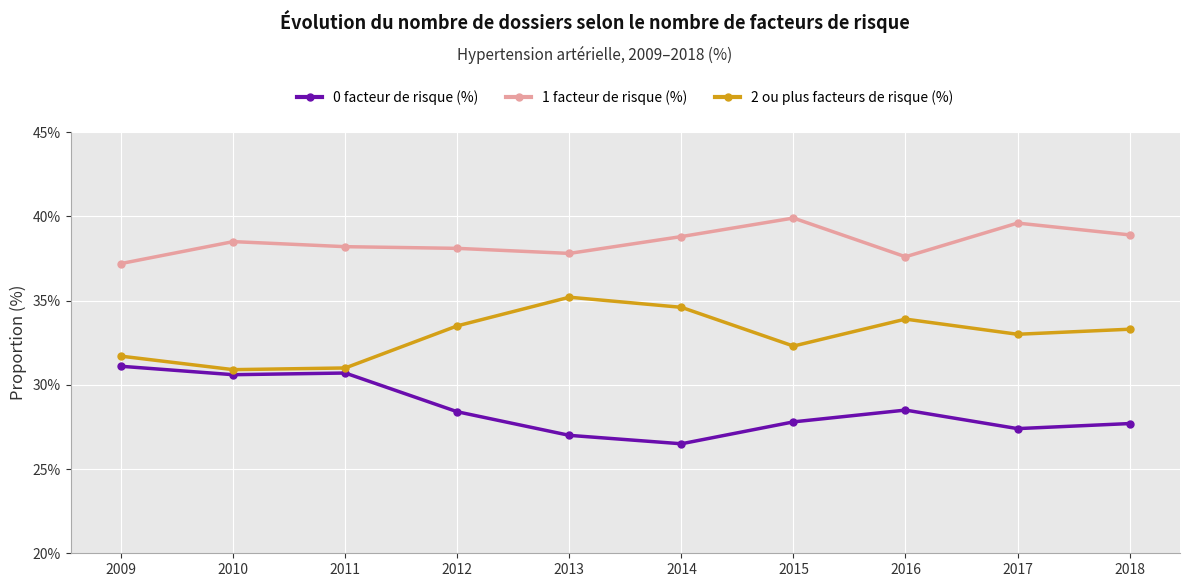

How many lines are shown in the chart?

3